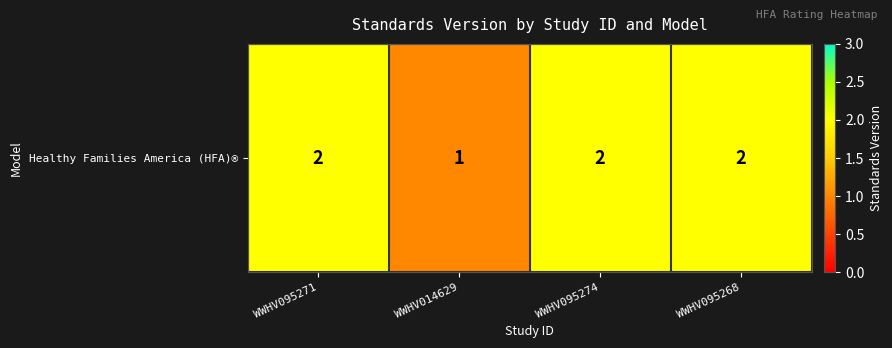

What is the maximum value shown in the chart?

2